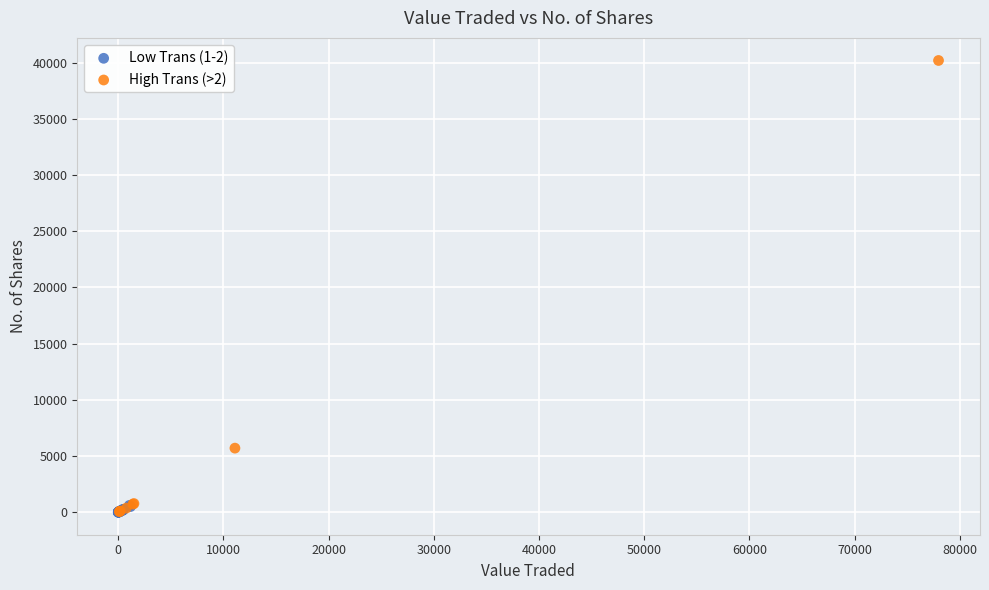

Which series contains the highest Y value?

High Trans (>2)